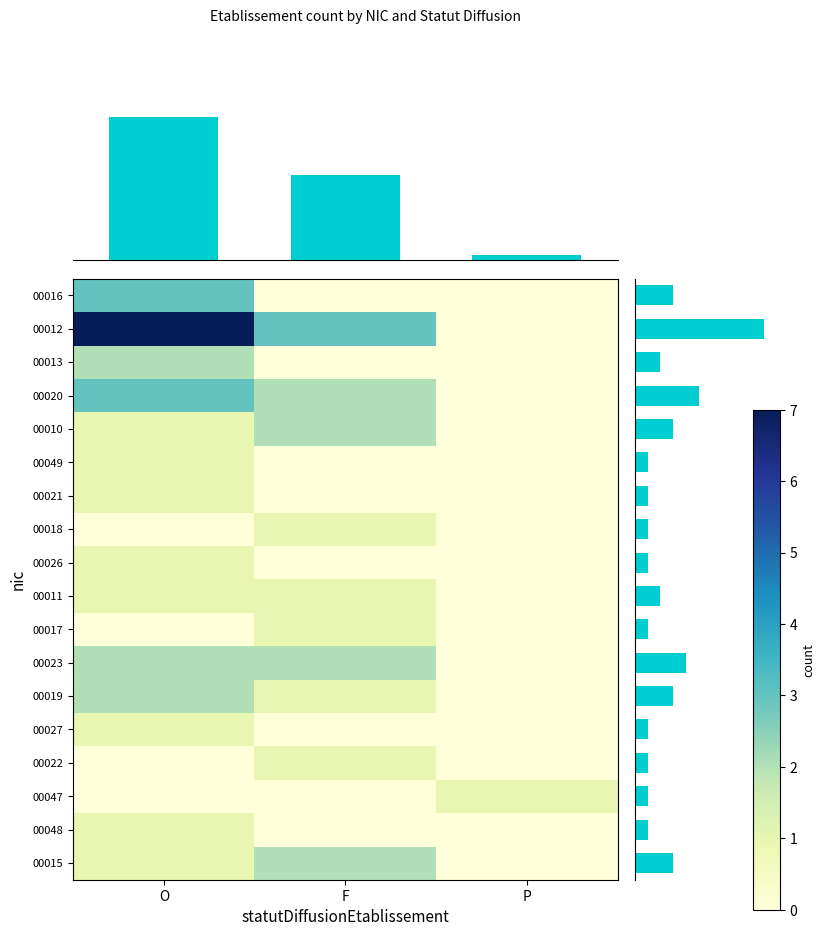

What is the difference between the 00026 values at O and P?

1